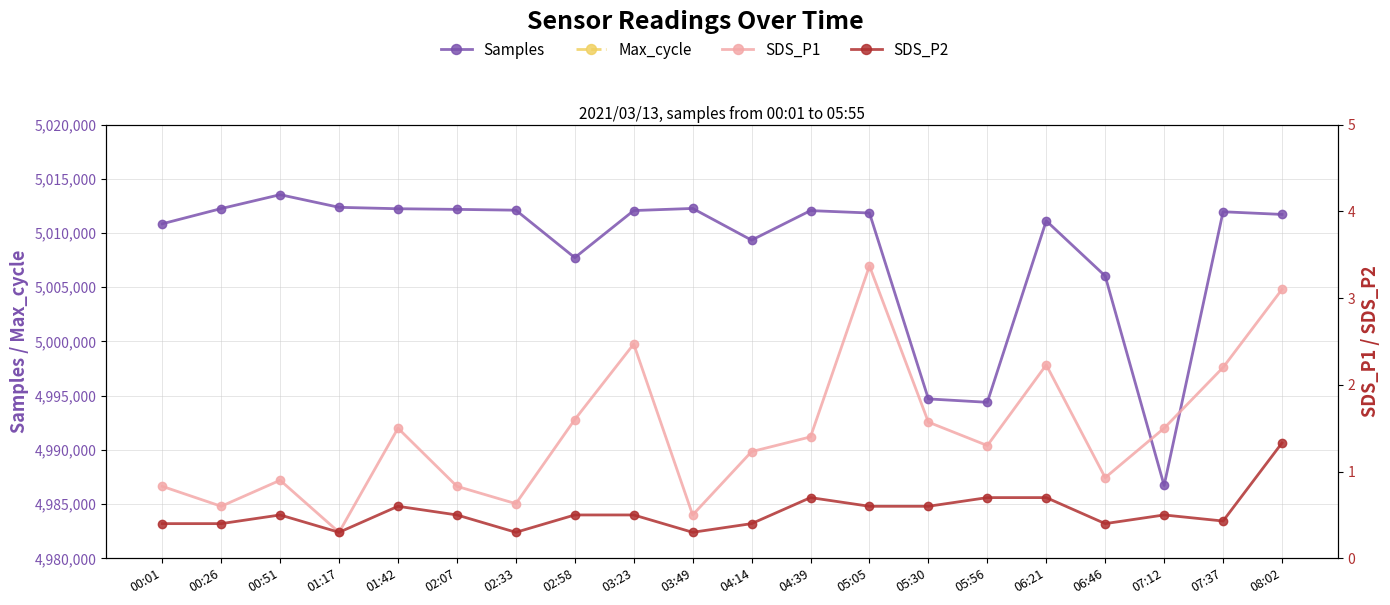

What is the value of the Max_cycle point at the 8th from the left?

20630.0